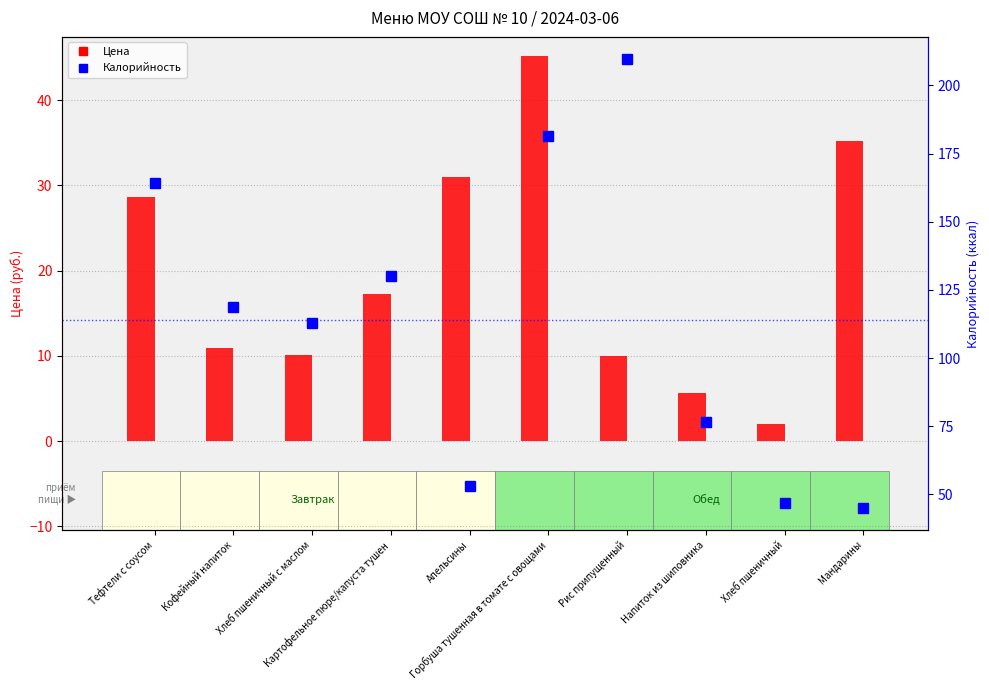

Is the value of Цена at Кофейный напиток greater than the value of Калорийность at Рис припущенный?

No